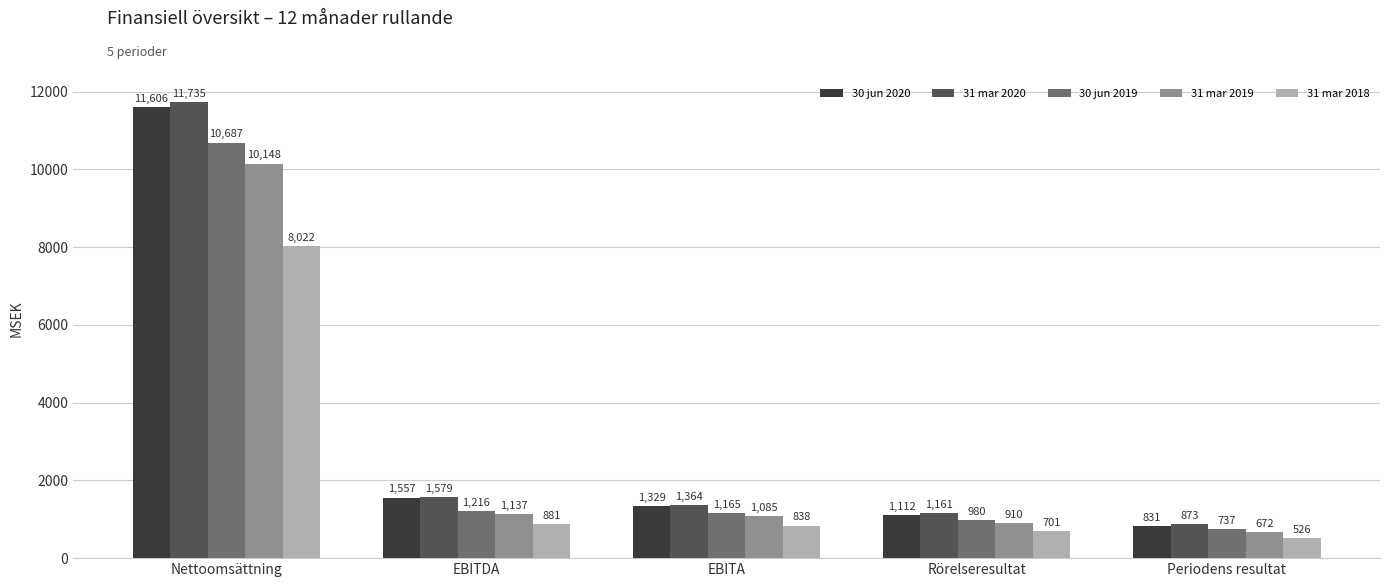

At which category does the chart reach its minimum across all series?

Periodens resultat